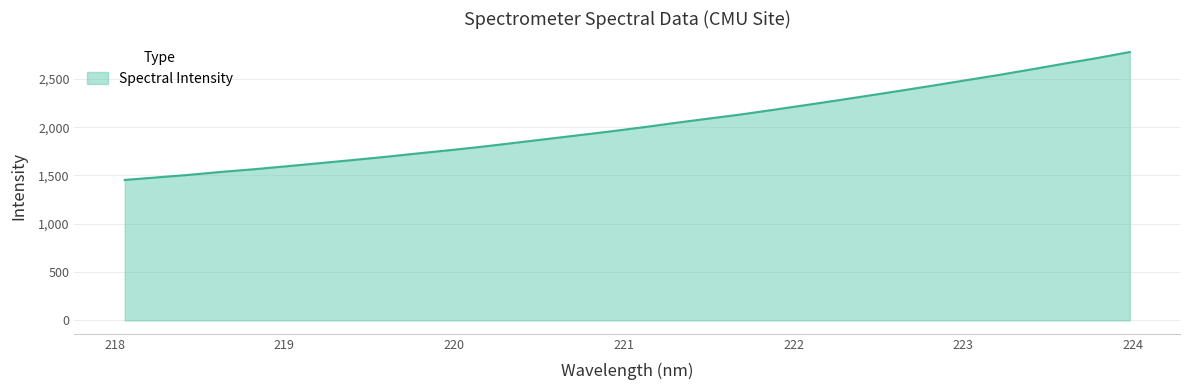

What is the maximum value shown in the chart?

2778.1